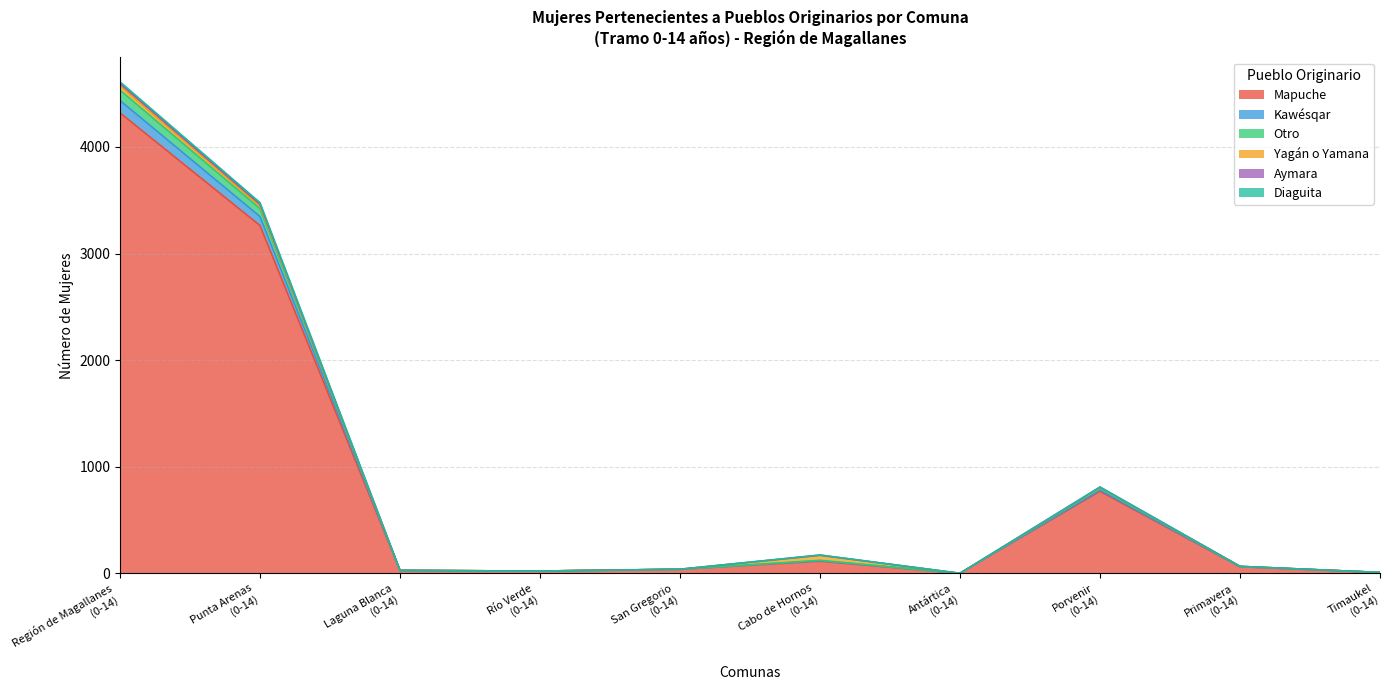

Is the value of Kawésqar at San Gregorio
(0-14) greater than the value of Mapuche at Región de Magallanes
(0-14)?

No